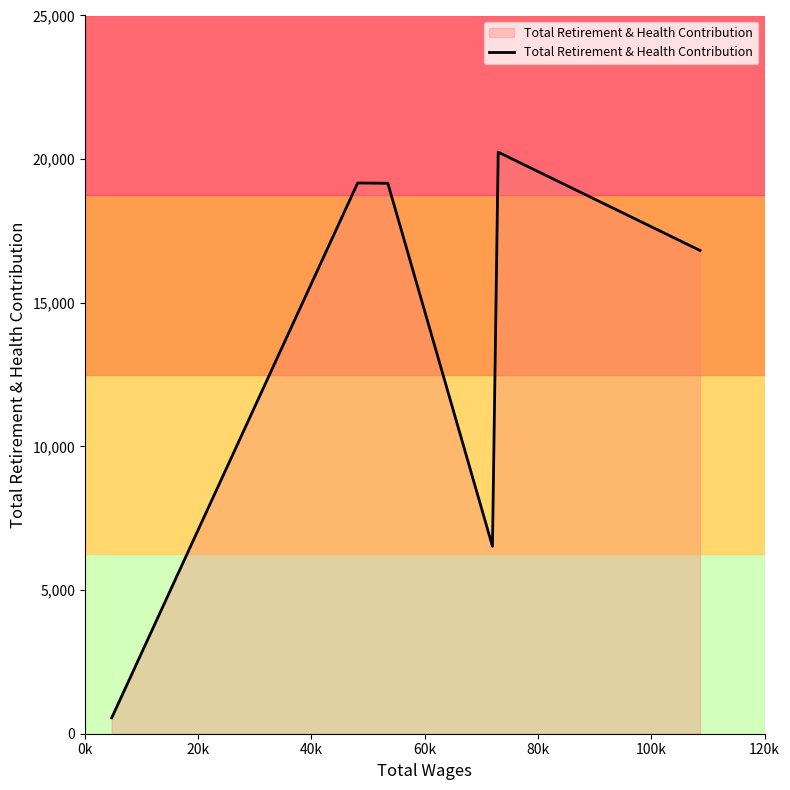

What is the difference between the maximum and minimum values?

19690